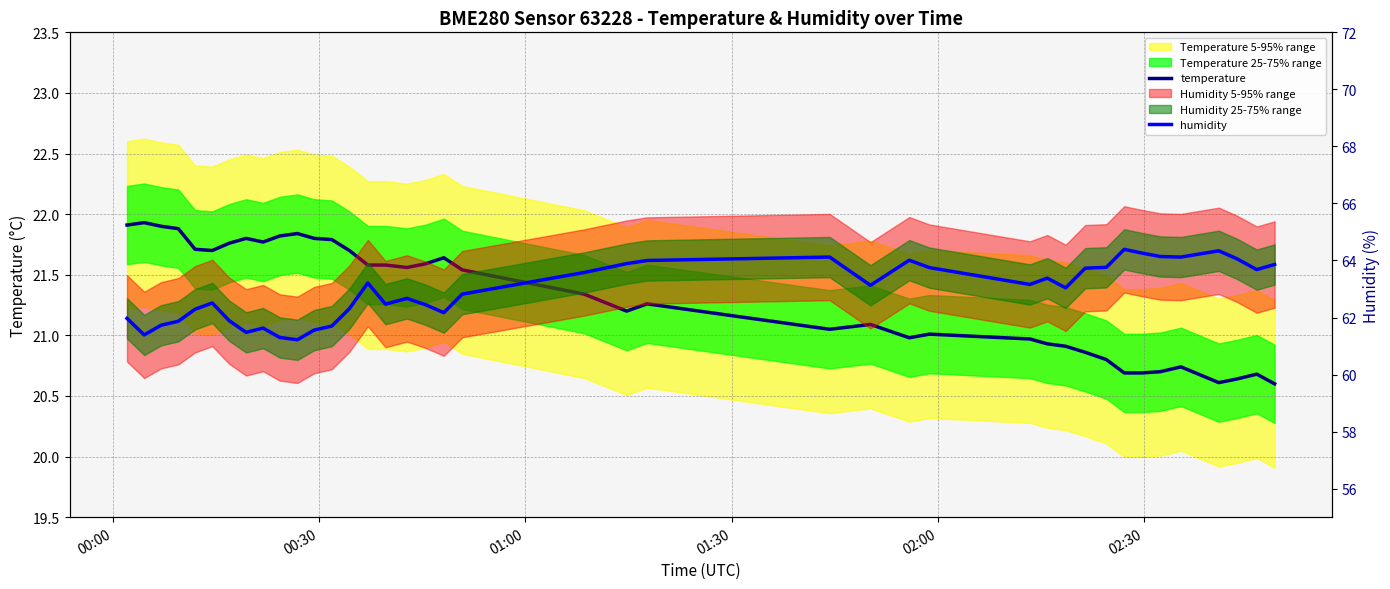

The temperature series shows 29.2 at 6. True or false?

False